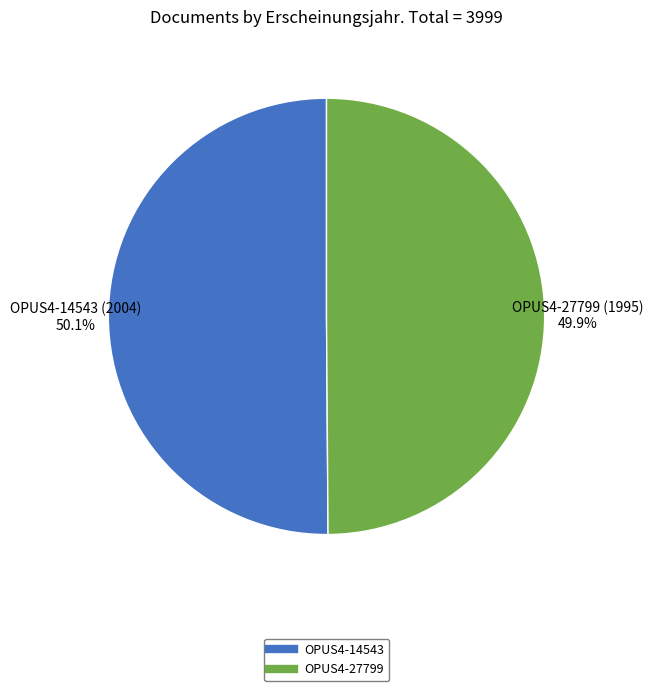

Approximately how many times larger is the value at OPUS4-27799 compared to OPUS4-14543?

1.0